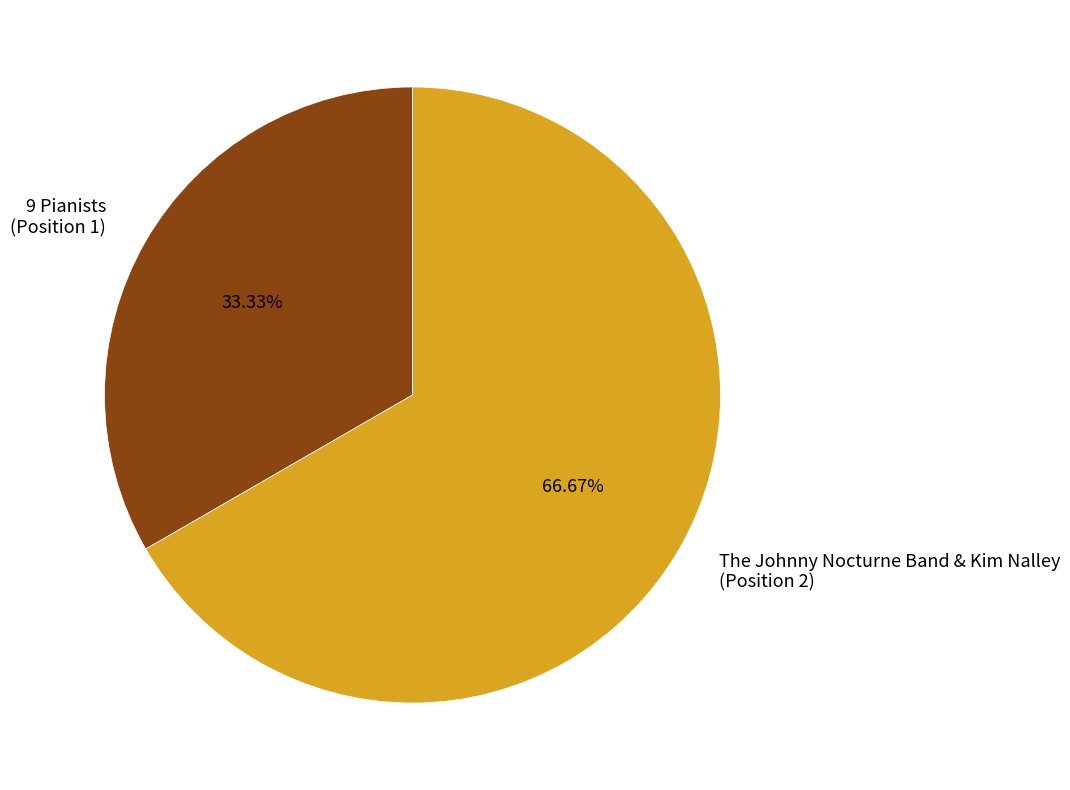

Do The Johnny Nocturne Band & Kim Nalley (Position 2) and 9 Pianists (Position 1) together represent more than half of the pie?

Yes